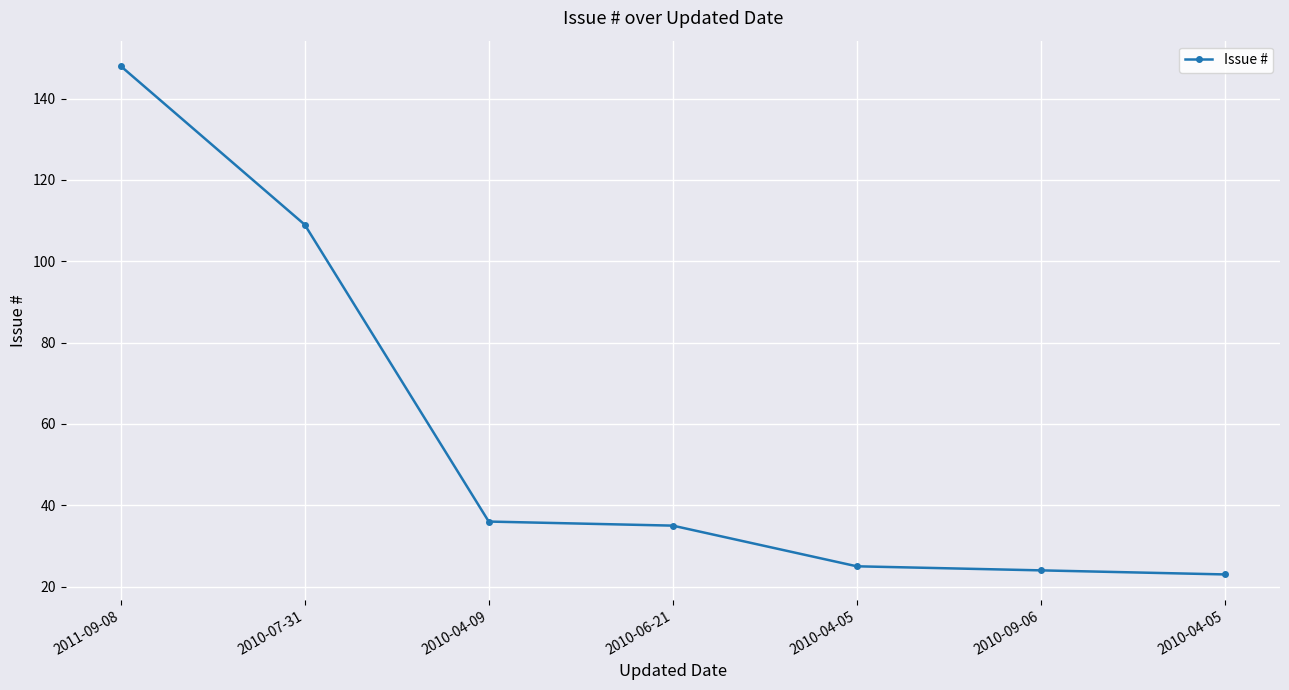

At which label is the value closest to 85?

2010-07-31